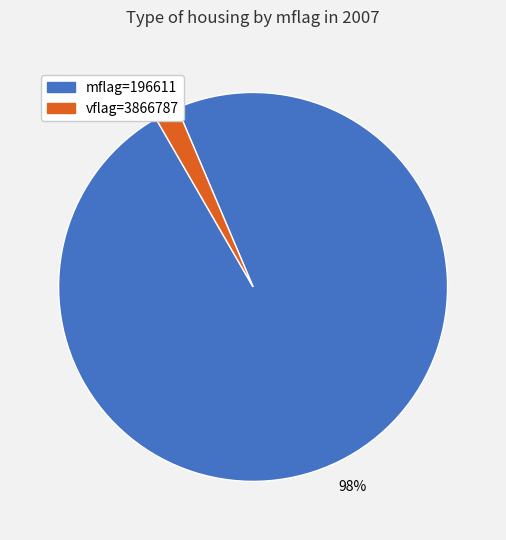

Does any single category account for the majority?

Yes